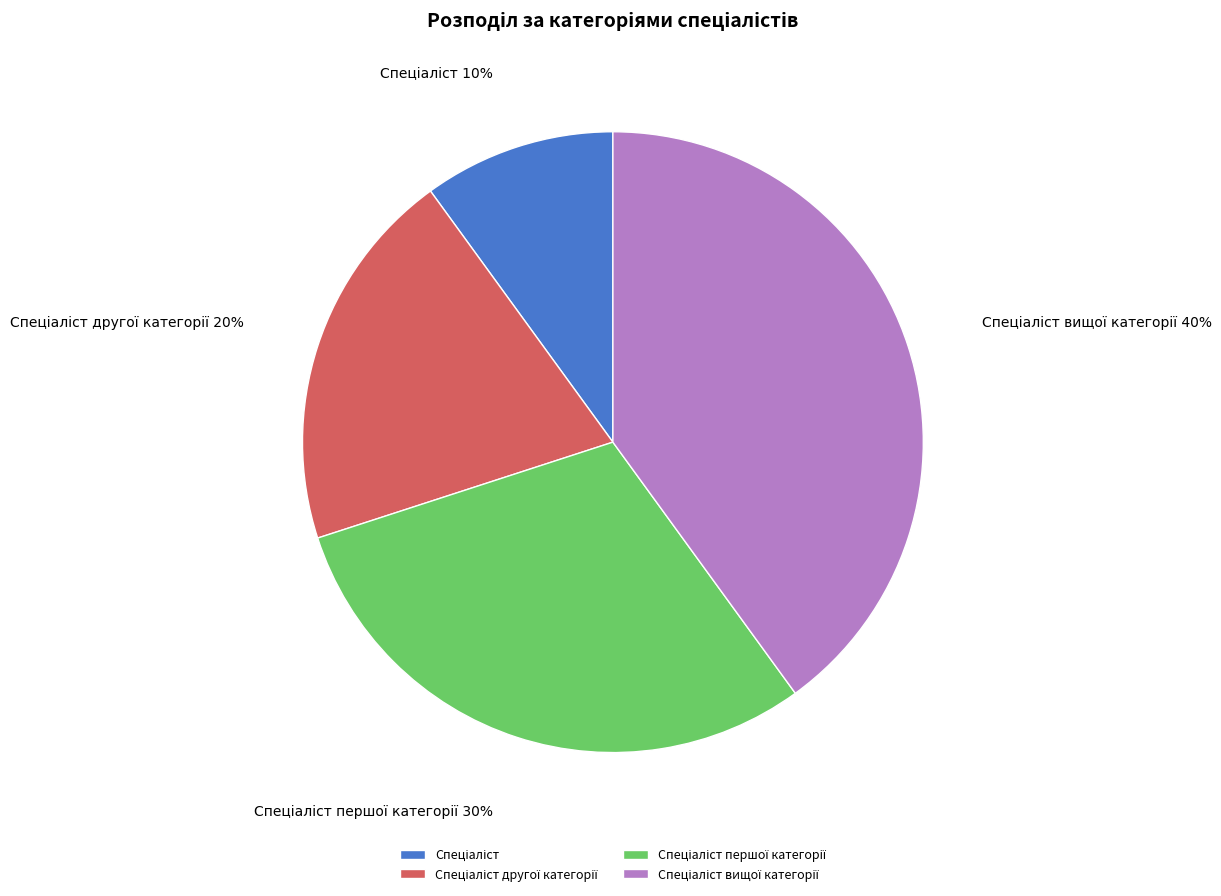

Is there a majority slice in this chart?

No